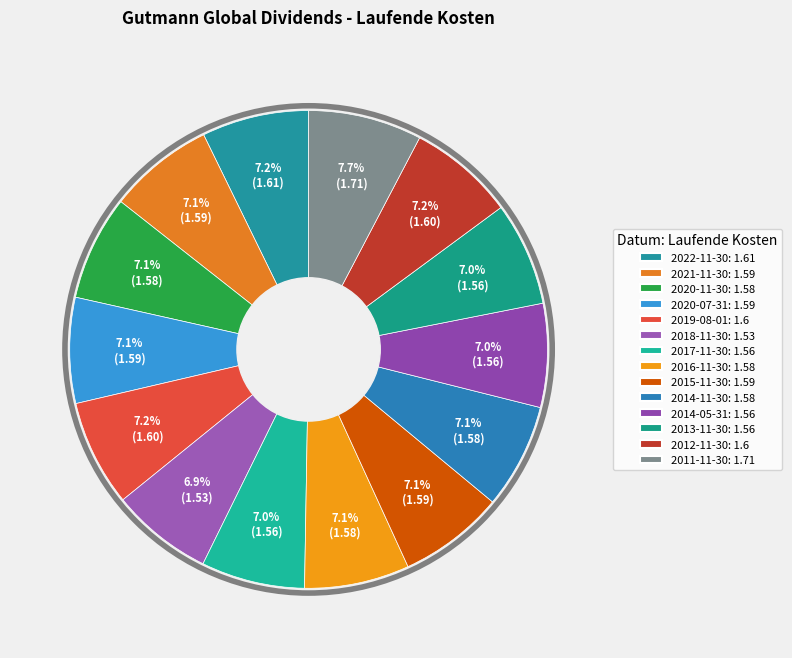

How many segments does this pie chart have?

14